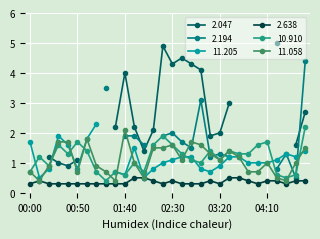

What is the sum of the 10.910 values at 01:50 and 02:30?

2.6